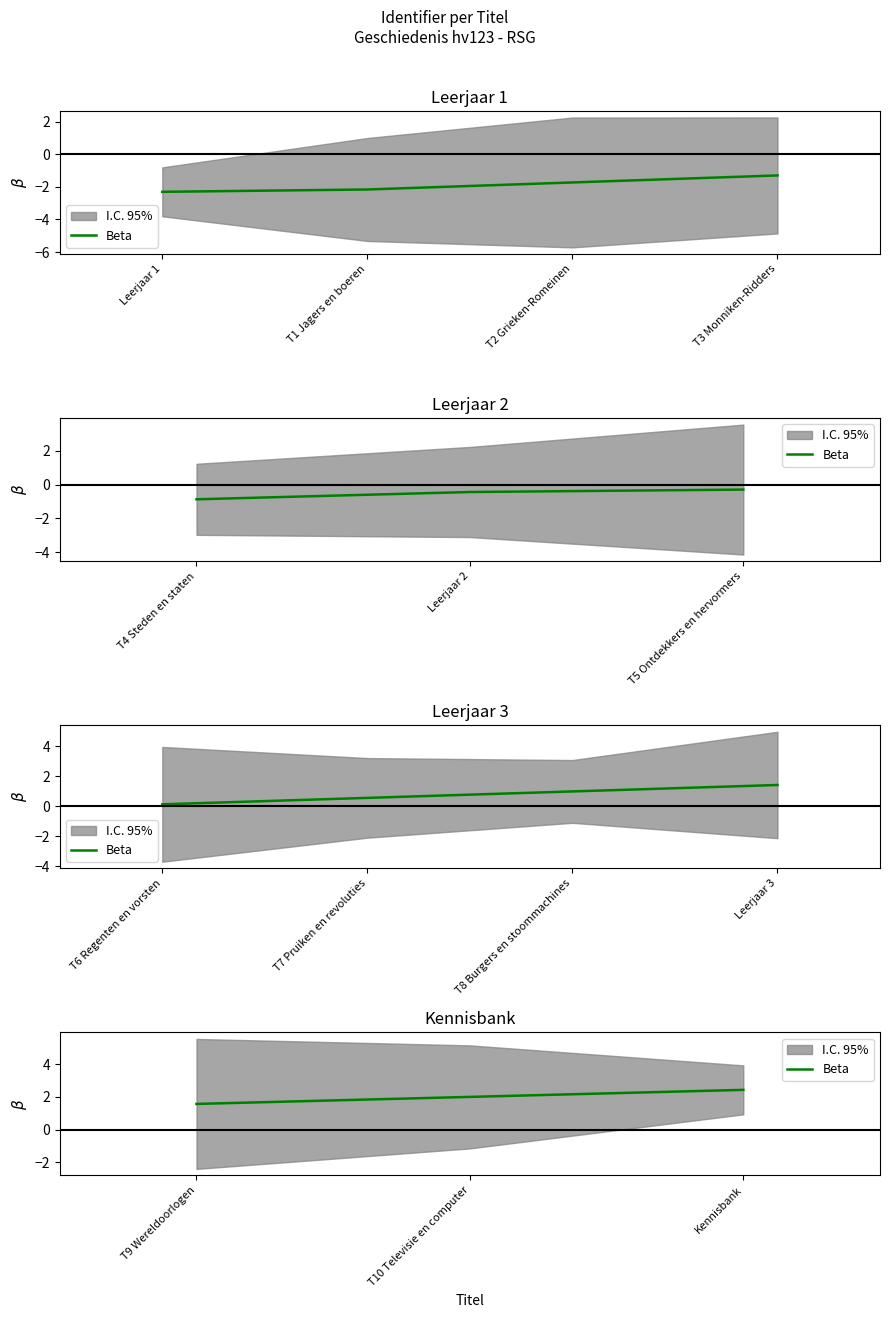

Does the chart display data point markers on the line(s)?

No